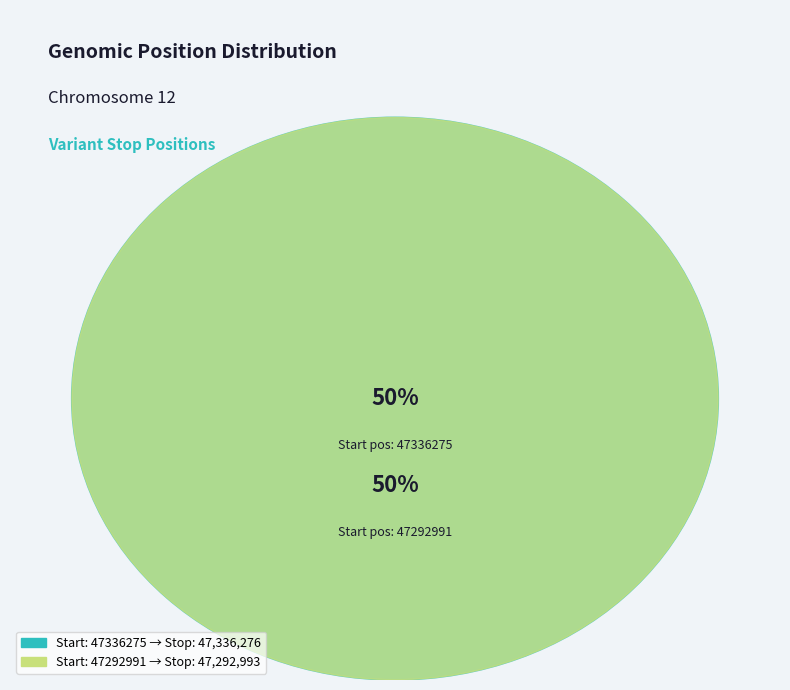

Does 47292991 account for over 50% of the chart?

No